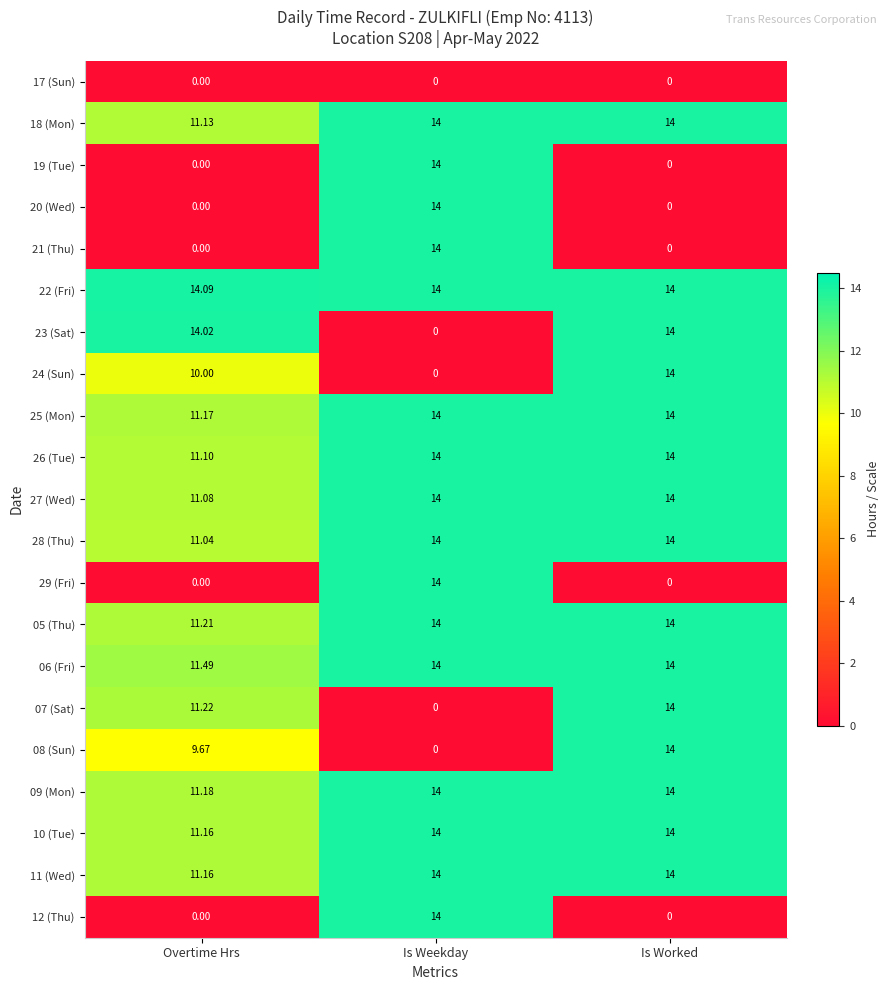

Which series has the widest spread of values?

23 (Sat)